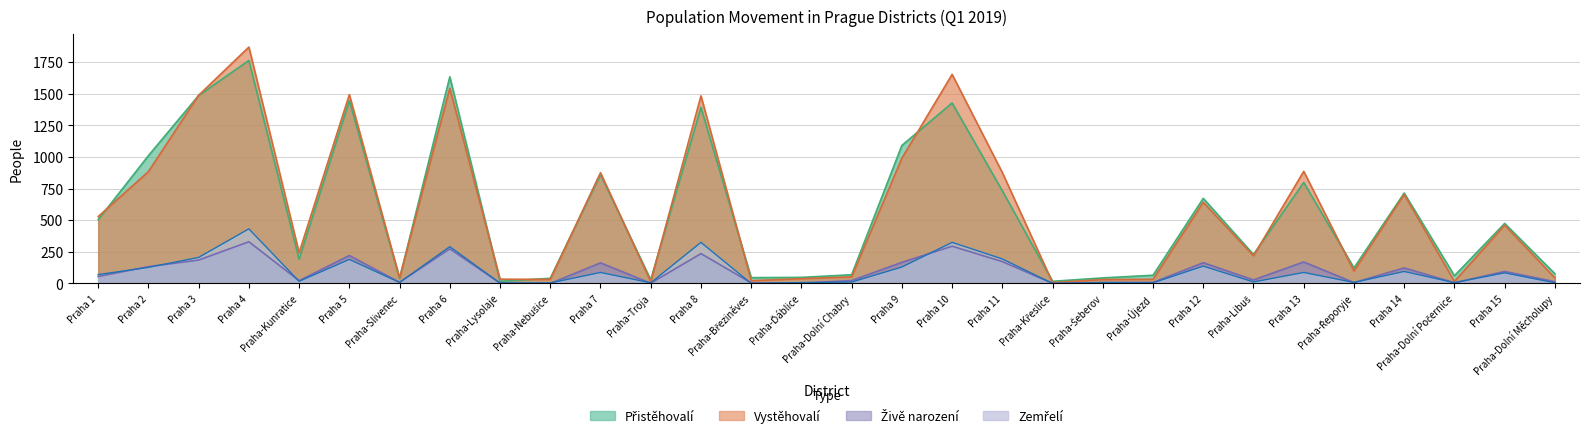

True or false: Zemřelí and Přistěhovalí cross at least once.

False